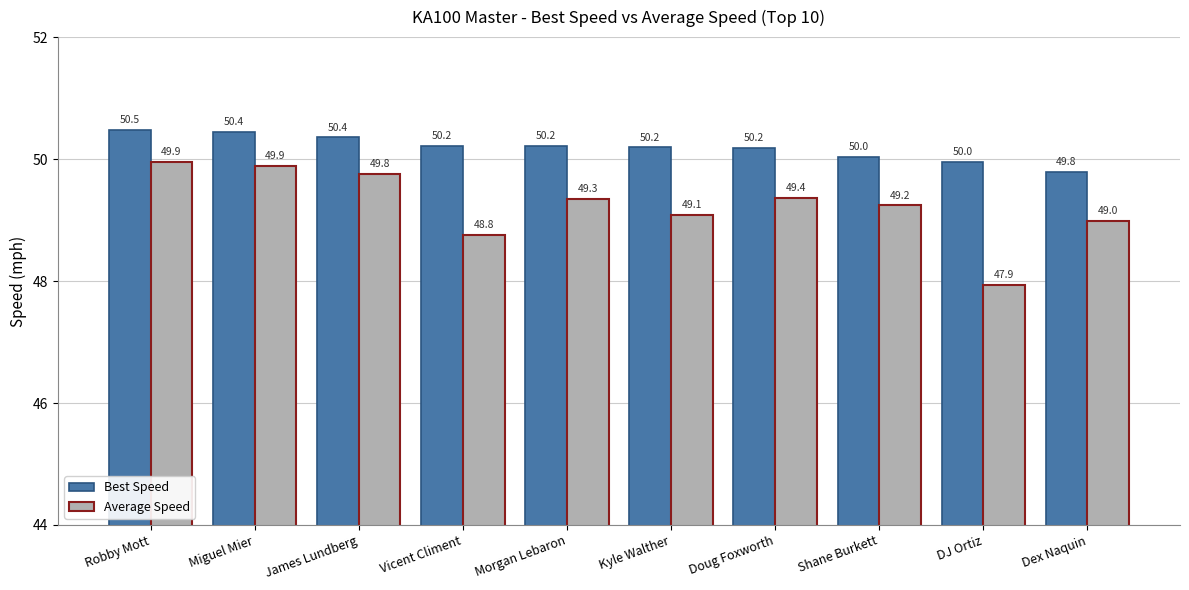

What is the difference between the Best Speed values at James Lundberg and DJ Ortiz?

0.4